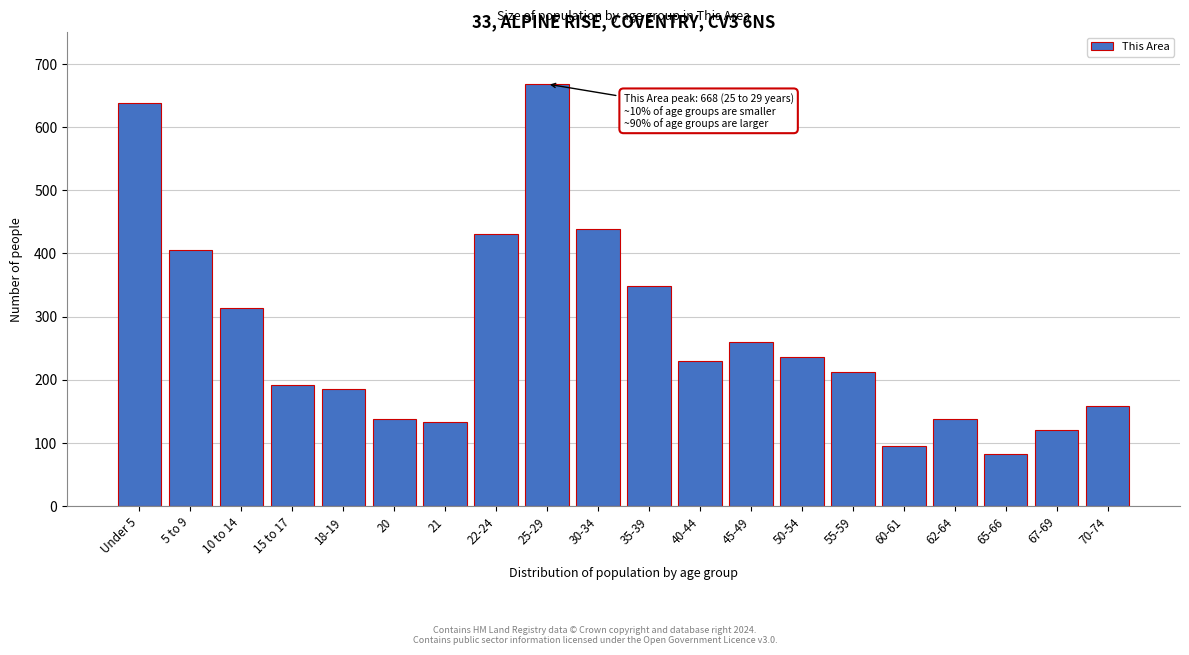

Reading left to right, transcribe all the data shown in this chart.

638	405	313	191	185	138	133	430	668	439	348	230	260	236	213	95	138	83	121	158